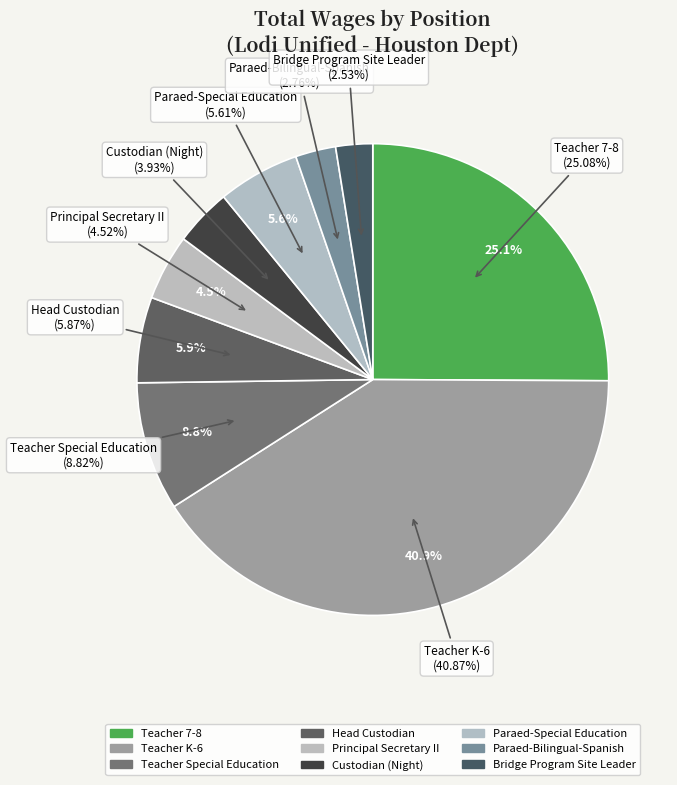

What percentage is the Teacher Special Education slice, to the nearest percent?

9%